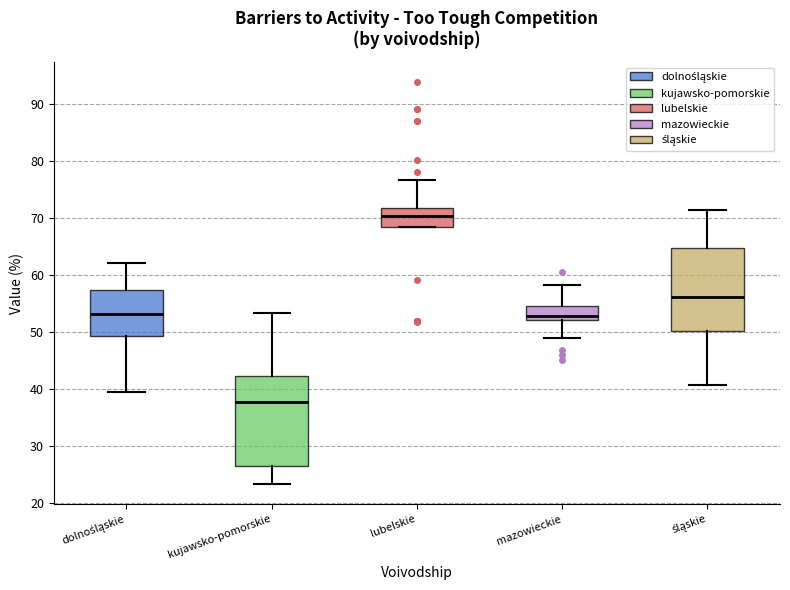

Reading left to right, read every box against the y-axis: the position of its median line, the range the box covers, and the ends of its whiskers. The values are not printed on the chart, so give them approximately, as read against the axis.

dolnośląskie: median 53, box 49 to 57, whiskers 40 to 62
kujawsko-pomorskie: median 38, box 26 to 42, whiskers 23 to 53
lubelskie: median 70, box 68 to 72, whiskers 68 to 77
mazowieckie: median 53, box 52 to 55, whiskers 49 to 58
śląskie: median 56, box 50 to 65, whiskers 41 to 71